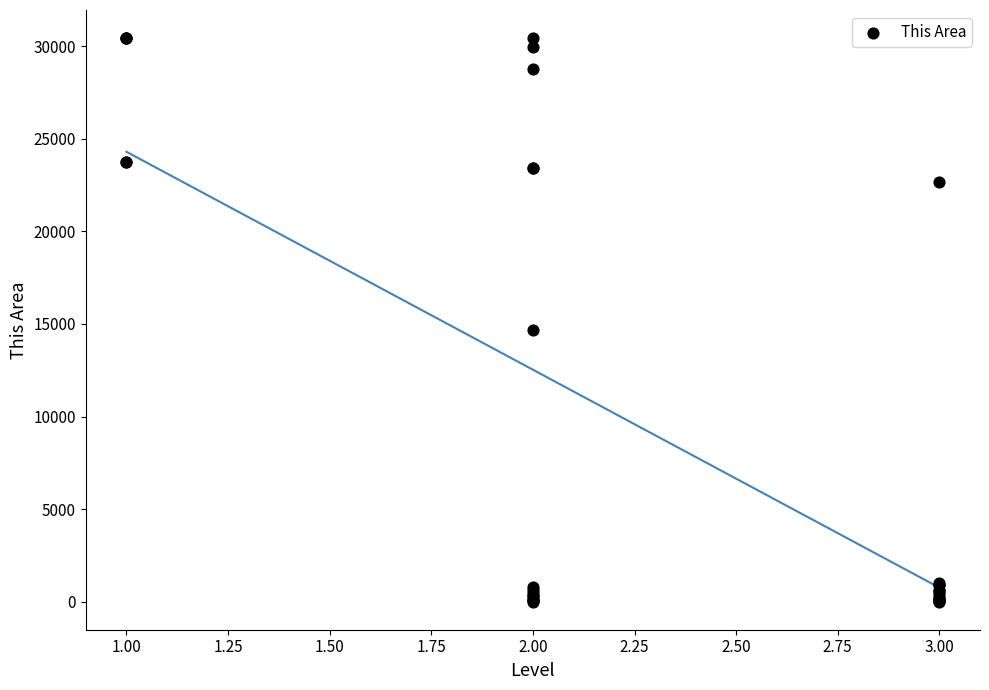

What Y value in the scatter plot is closest to 15221?

14648